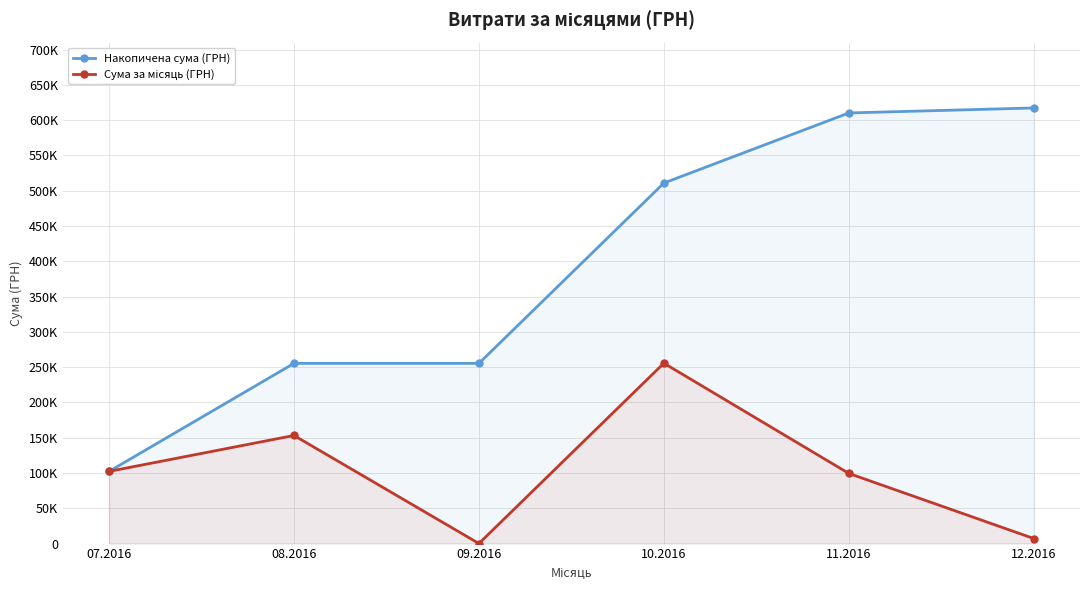

Read the Накопичена сума (ГРН) value at 08.2016.

255296.1